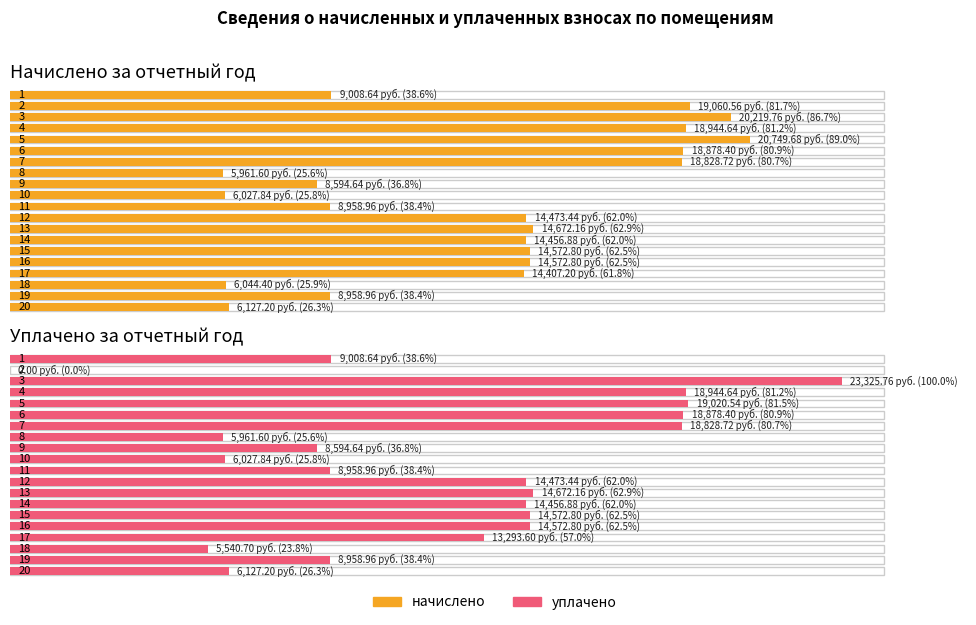

At how many categories does at least one series exceed 17156?

6